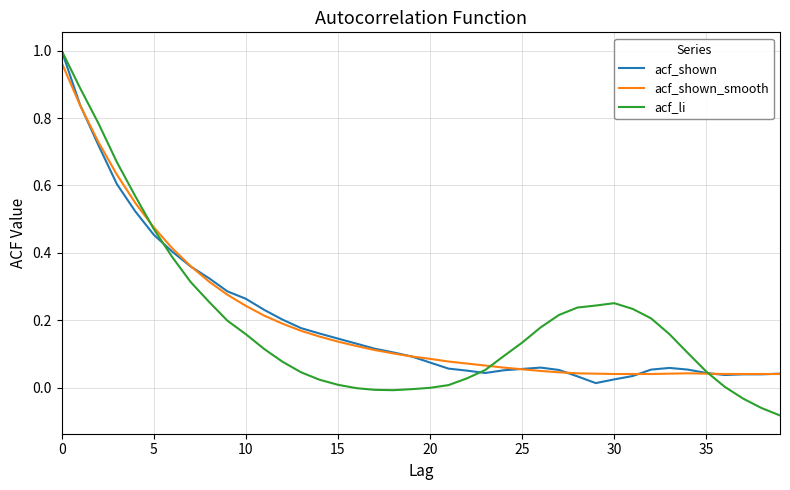

What are all the series names shown in the legend?

acf_shown, acf_shown_smooth, acf_li